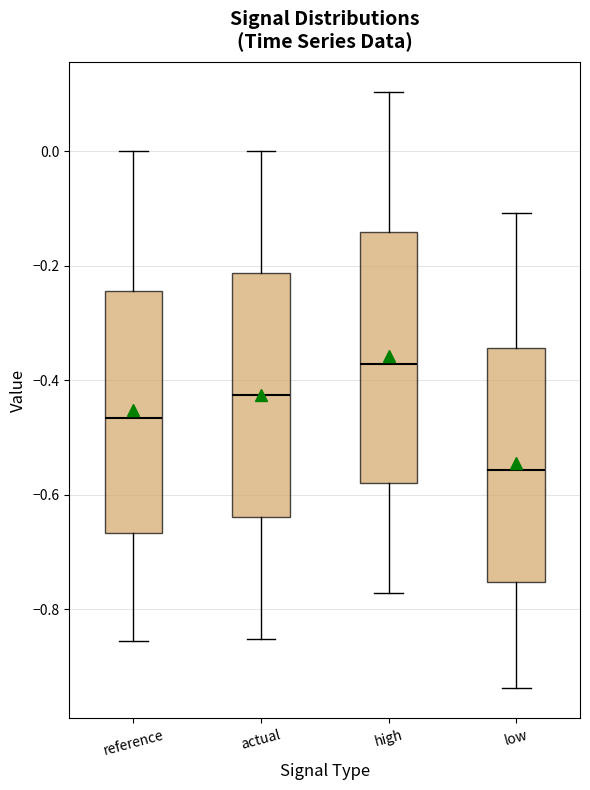

Where does the lower whisker of the box for actual end on the y-axis? The values are not printed on the chart, so give them approximately, as read against the axis.

-0.86